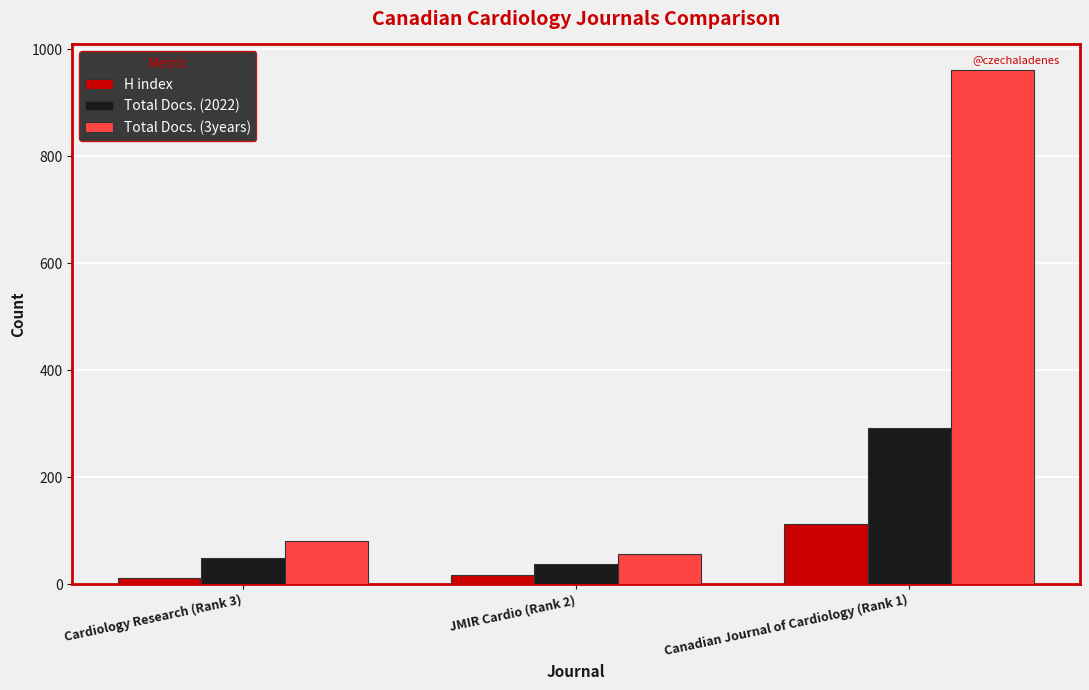

Between Cardiology Research (Rank 3) and Canadian Journal of Cardiology (Rank 1), which series saw the biggest shift?

Total Docs. (3years)